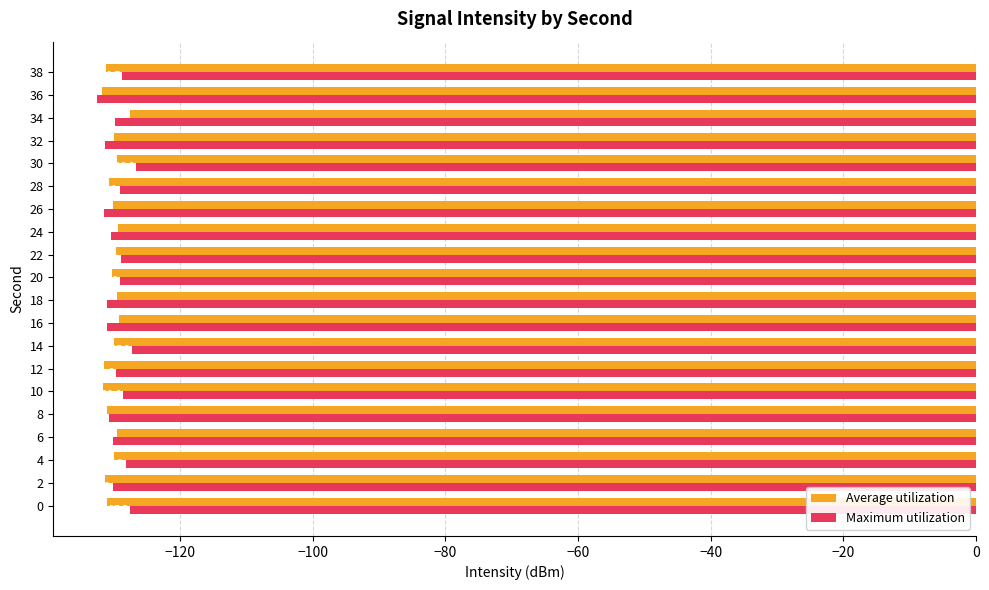

Which series has the largest total across all categories?

Maximum utilization